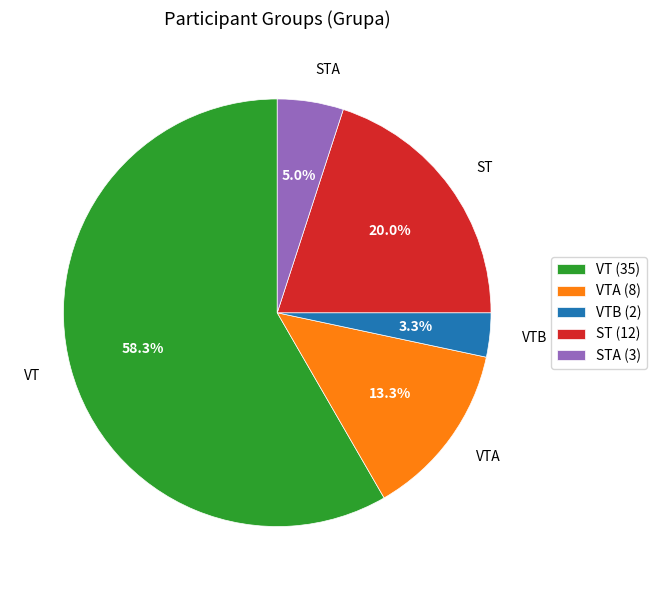

To the nearest percent, what is the difference between the VTA and STA slice percentages?

8%